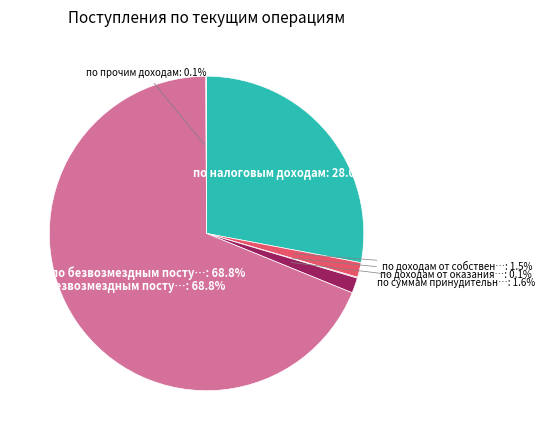

Which slice represents more than half of the pie?

по безвозмездным поступлениям